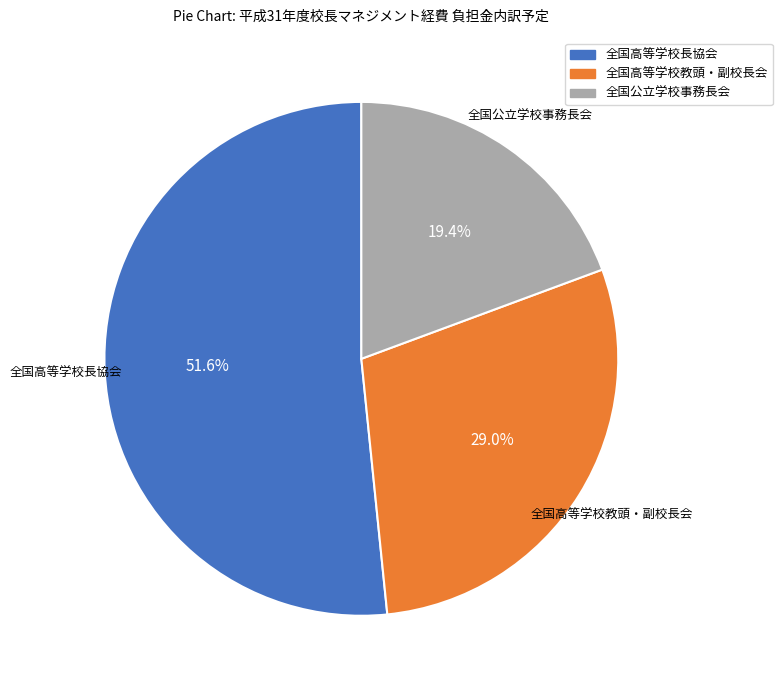

Is it true that 全国公立学校事務長会 is 19% of the pie?

True